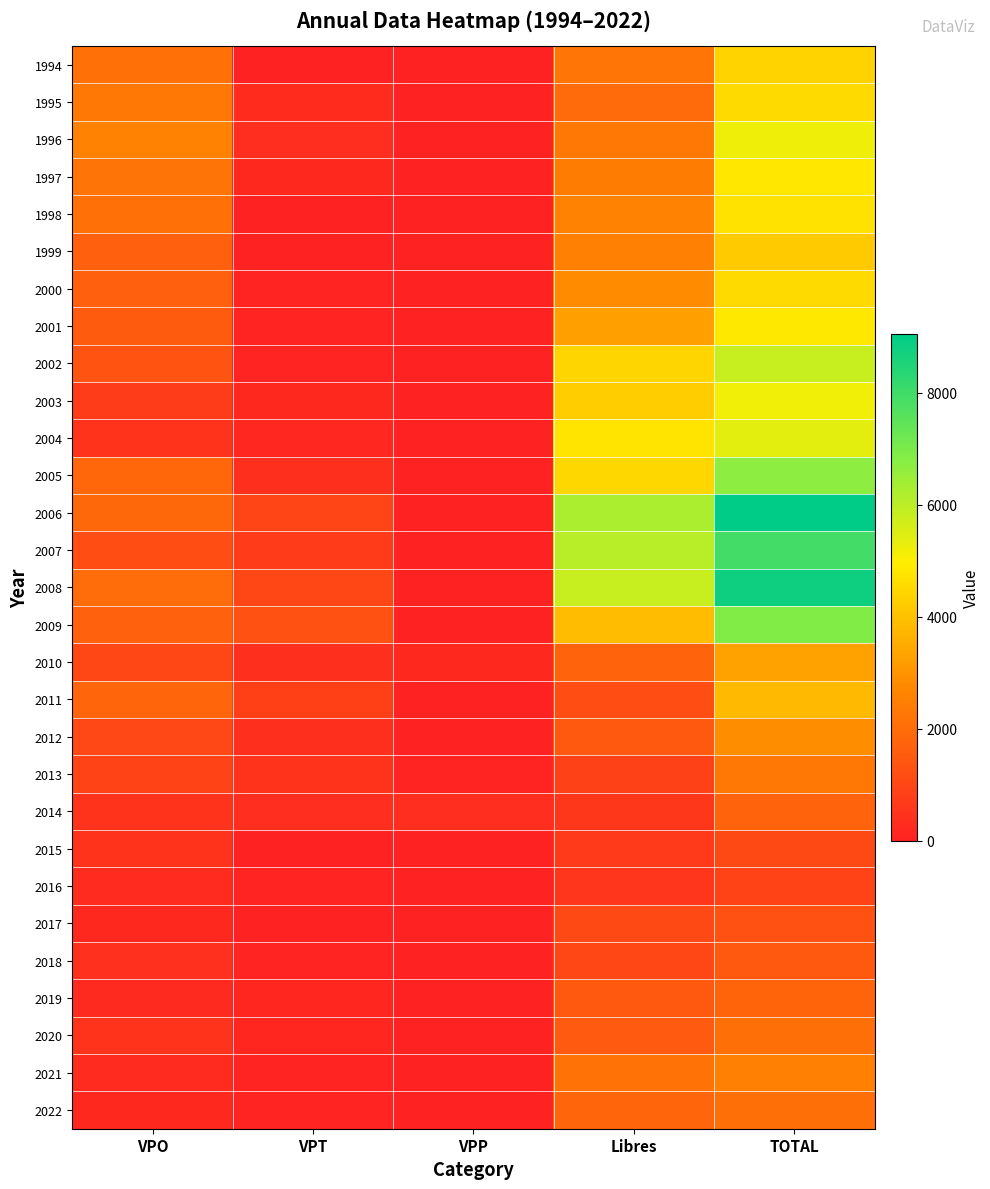

Reading left to right, what are all the values shown in this chart?

1994: VPO=2127	VPT=35	VPP=0	Libres=2231	TOTAL=4393
1995: VPO=2324	VPT=304	VPP=0	Libres=1918	TOTAL=4546
1996: VPO=2554	VPT=339	VPP=0	Libres=2319	TOTAL=5212
1997: VPO=2209	VPT=202	VPP=0	Libres=2412	TOTAL=4828
1998: VPO=2149	VPT=0	VPP=0	Libres=2567	TOTAL=4716
1999: VPO=1673	VPT=2	VPP=0	Libres=2531	TOTAL=4206
2000: VPO=1697	VPT=47	VPP=0	Libres=2818	TOTAL=4562
2001: VPO=1524	VPT=69	VPP=0	Libres=3278	TOTAL=4871
2002: VPO=1342	VPT=48	VPP=0	Libres=4432	TOTAL=5822
2003: VPO=731	VPT=207	VPP=0	Libres=4251	TOTAL=5189
2004: VPO=473	VPT=172	VPP=0	Libres=4749	TOTAL=5394
2005: VPO=1855	VPT=359	VPP=0	Libres=4485	TOTAL=6699
2006: VPO=1896	VPT=933	VPP=0	Libres=6226	TOTAL=9055
2007: VPO=1185	VPT=694	VPP=0	Libres=6071	TOTAL=7950
2008: VPO=1992	VPT=1000	VPP=0	Libres=5812	TOTAL=8804
2009: VPO=1724	VPT=1287	VPP=0	Libres=3872	TOTAL=6883
2010: VPO=1019	VPT=359	VPP=205	Libres=1738	TOTAL=3321
2011: VPO=1833	VPT=825	VPP=0	Libres=1189	TOTAL=3847
2012: VPO=1031	VPT=367	VPP=0	Libres=1467	TOTAL=2865
2013: VPO=893	VPT=469	VPP=84	Libres=878	TOTAL=2324
2014: VPO=493	VPT=350	VPP=322	Libres=591	TOTAL=1756
2015: VPO=425	VPT=0	VPP=0	Libres=656	TOTAL=1081
2016: VPO=253	VPT=95	VPP=0	Libres=562	TOTAL=910
2017: VPO=192	VPT=35	VPP=0	Libres=1065	TOTAL=1292
2018: VPO=415	VPT=75	VPP=0	Libres=994	TOTAL=1484
2019: VPO=218	VPT=109	VPP=0	Libres=1465	TOTAL=1792
2020: VPO=450	VPT=108	VPP=0	Libres=1498	TOTAL=2056
2021: VPO=266	VPT=94	VPP=0	Libres=2160	TOTAL=2520
2022: VPO=201	VPT=42	VPP=0	Libres=1810	TOTAL=2053